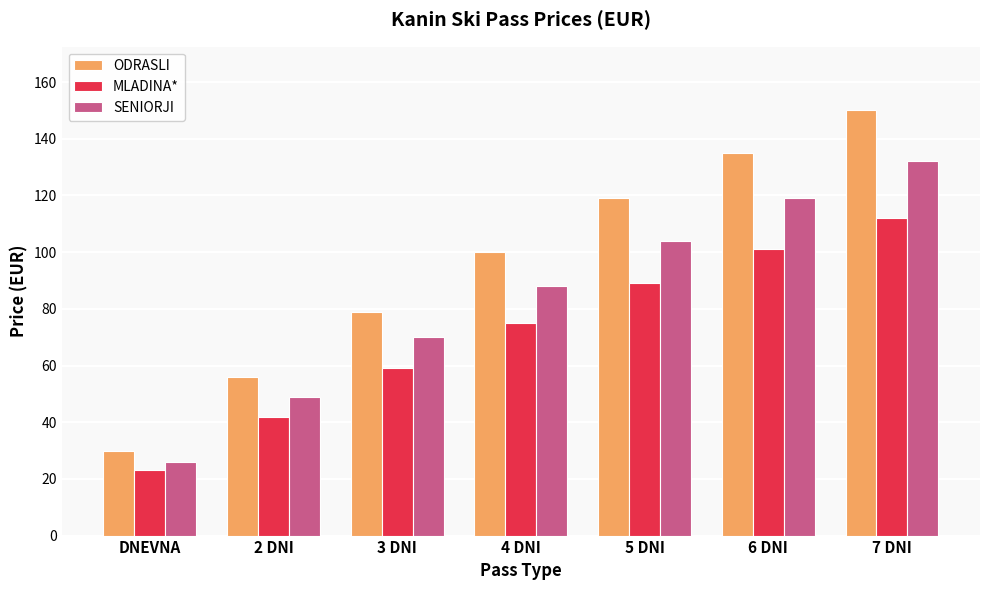

How many ODRASLI values are between 56 and 135?

5